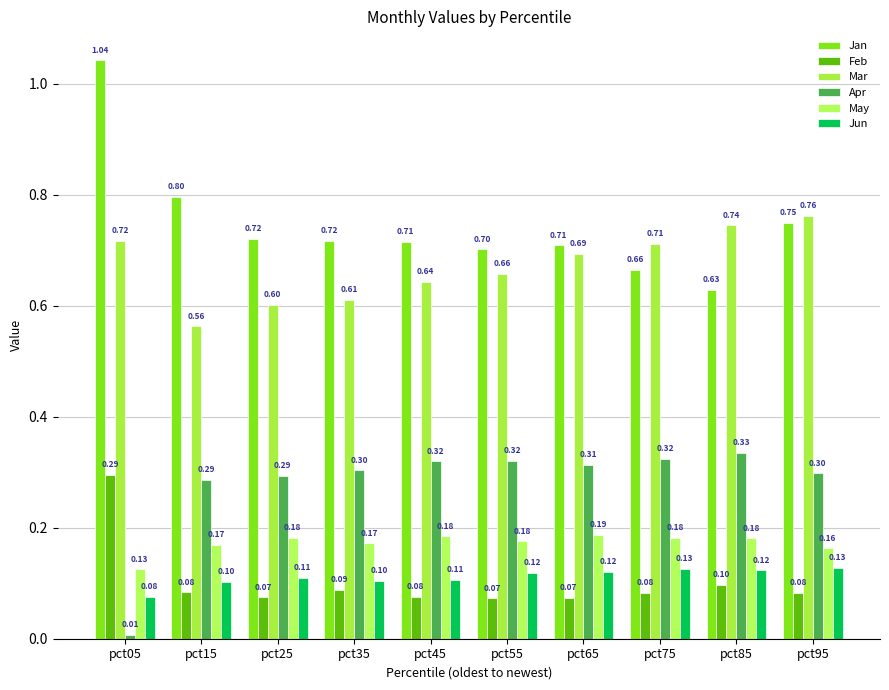

What is the sum of all Apr values?

2.8